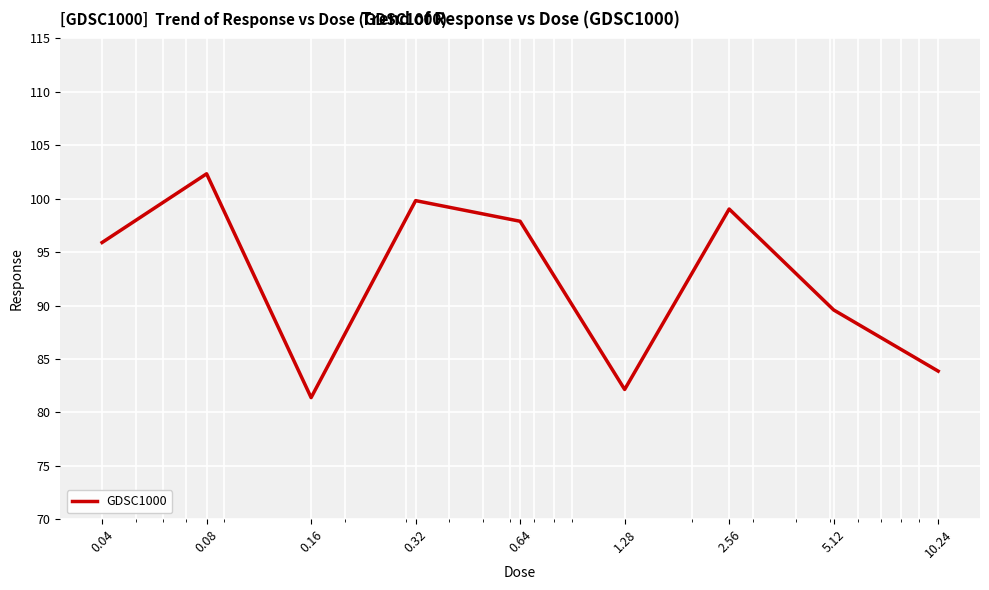

What is the minimum value shown in the chart?

81.4